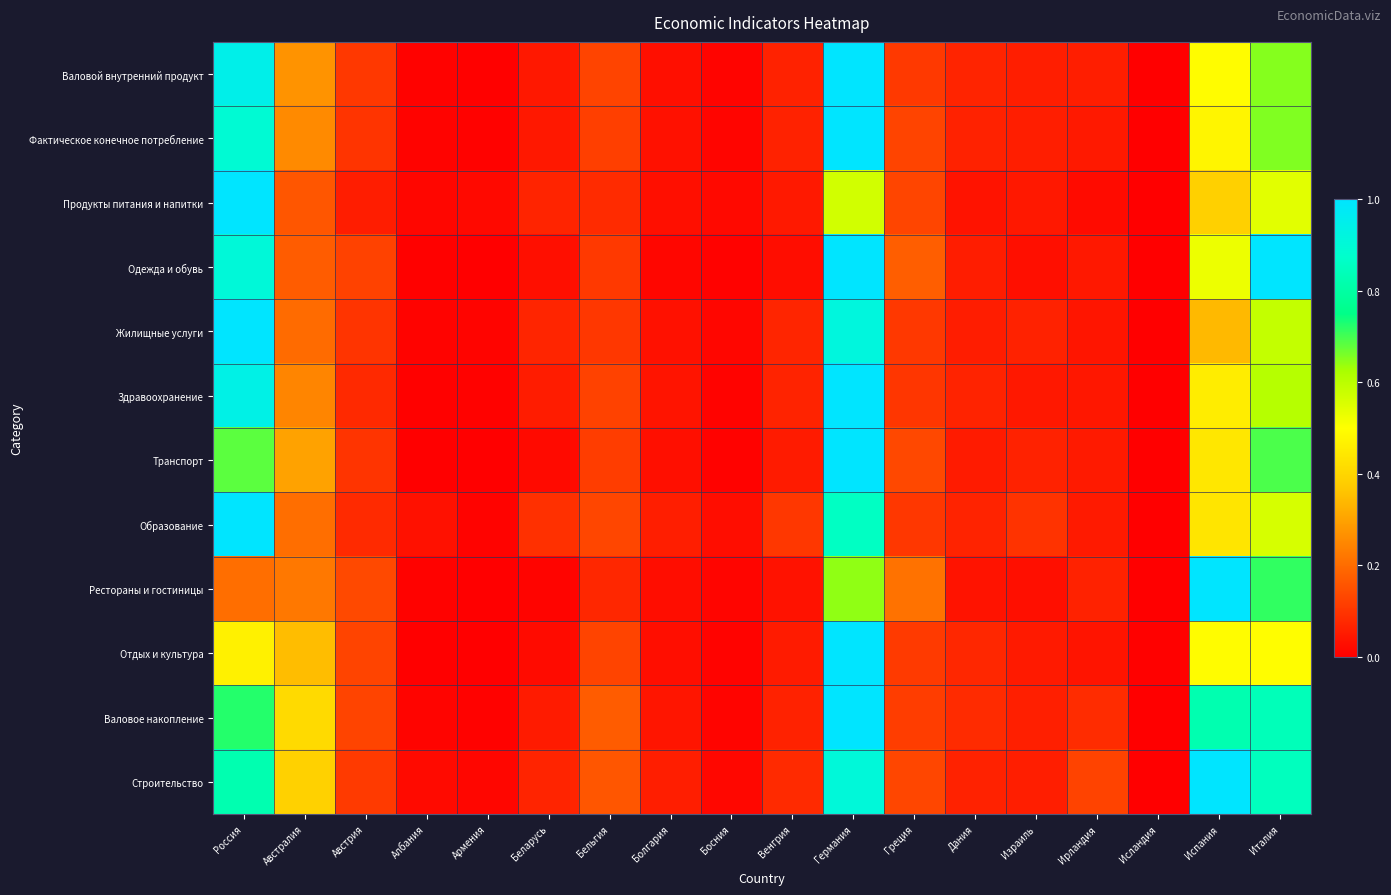

Rank the series at Беларусь from highest to lowest value.

Образование, Жилищные услуги, Продукты питания и напитки, Строительство, Здравоохранение, Валовое накопление, Фактическое конечное потребление, Валовой внутренний продукт, Одежда и обувь, Отдых и культура, Транспорт, Рестораны и гостиницы